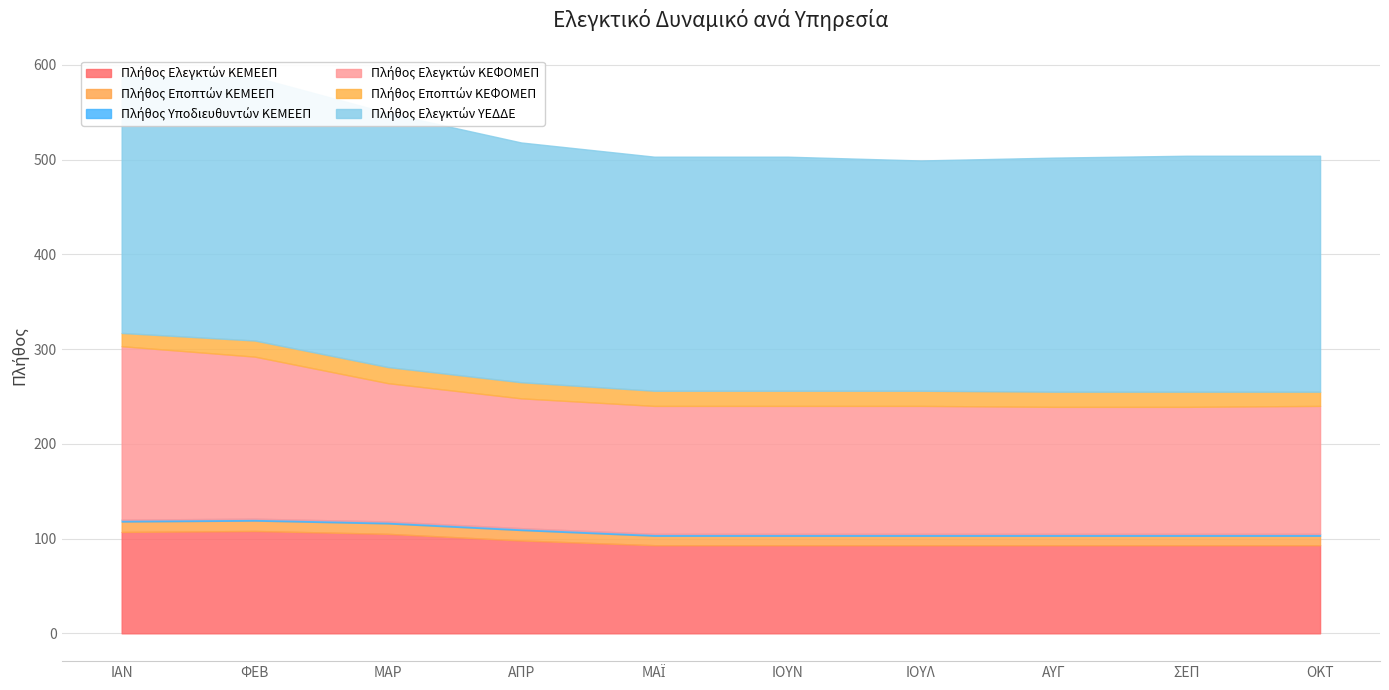

At which category is the sum across all series the highest?

ΙΑΝ